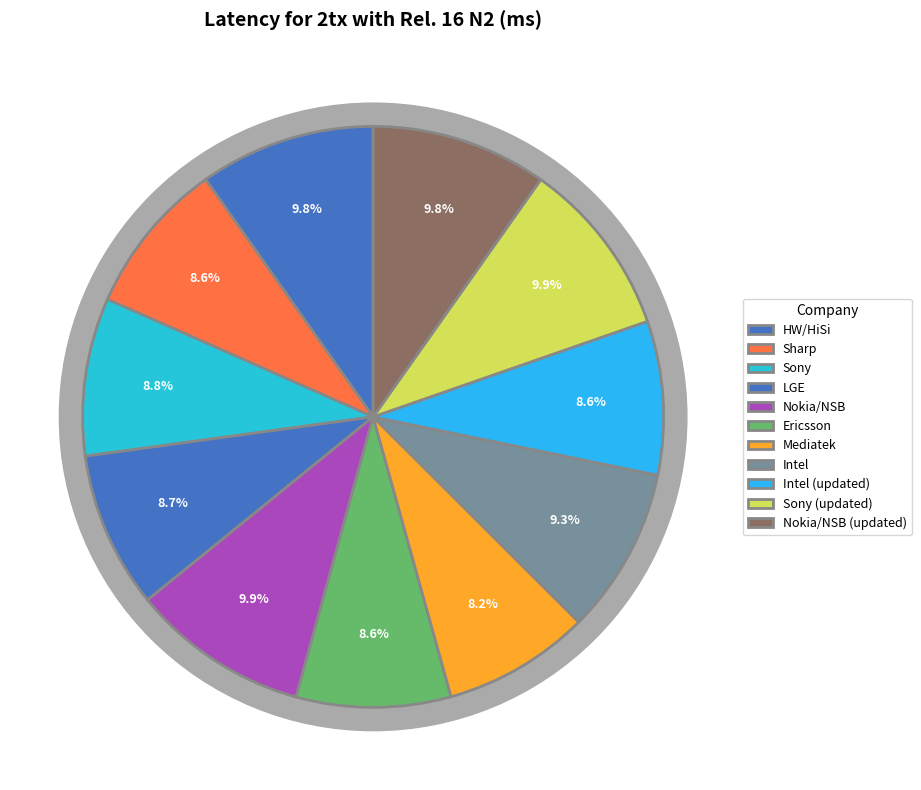

Which slice is the largest?

Nokia/NSB